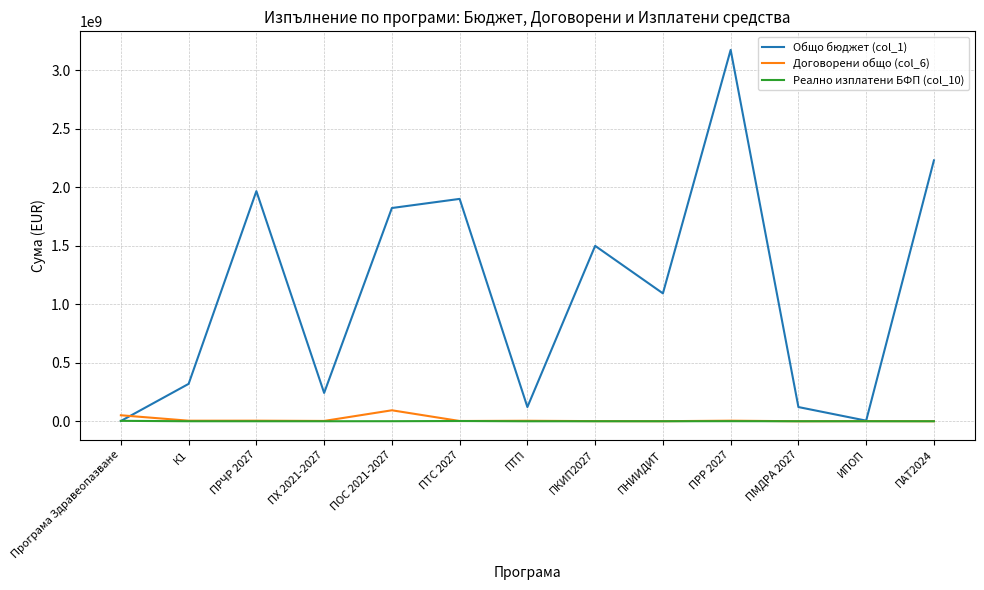

Which category has the highest value in the Общо бюджет (col_1) series?

ПРР 2027